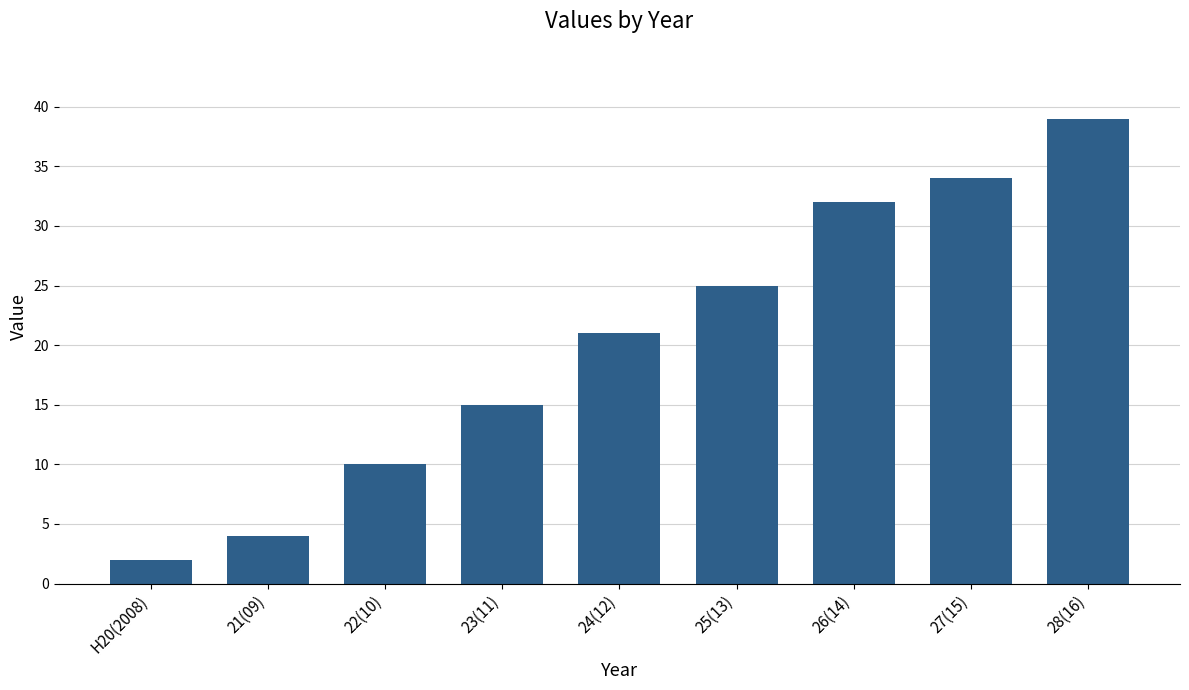

True or false: the data shows 15 at 23(11).

True